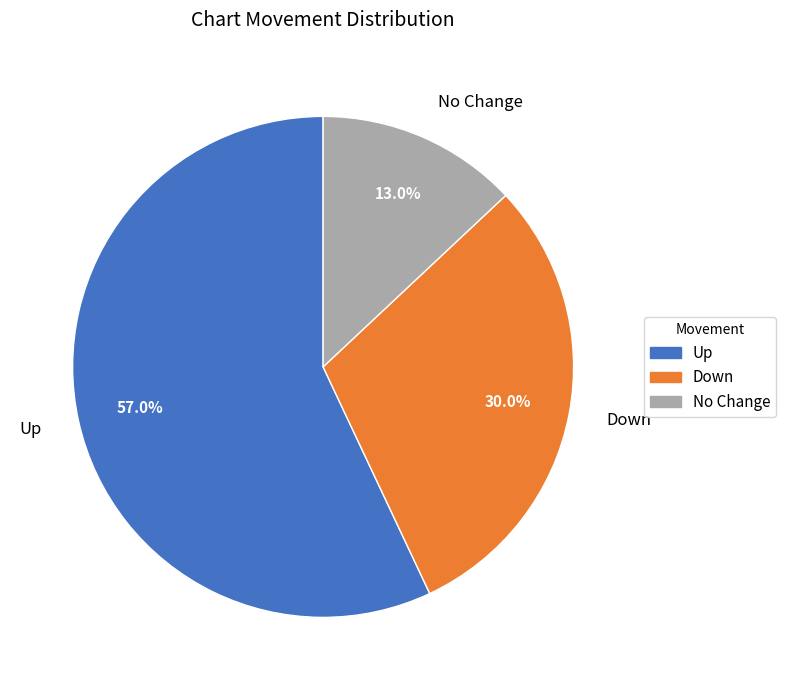

Rank the categories by value from highest to lowest.

Up, Down, No Change